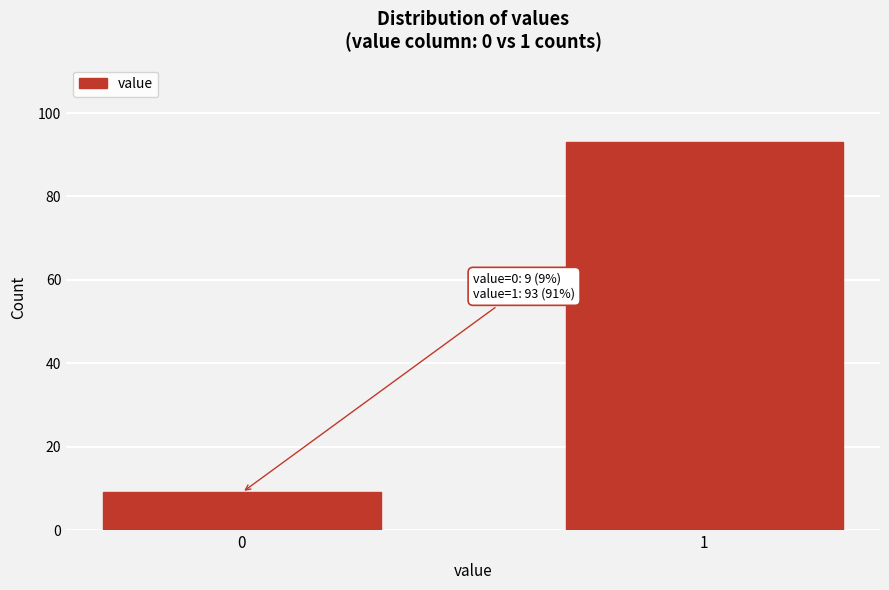

Reading left to right, what are all the values shown in this chart?

9	93